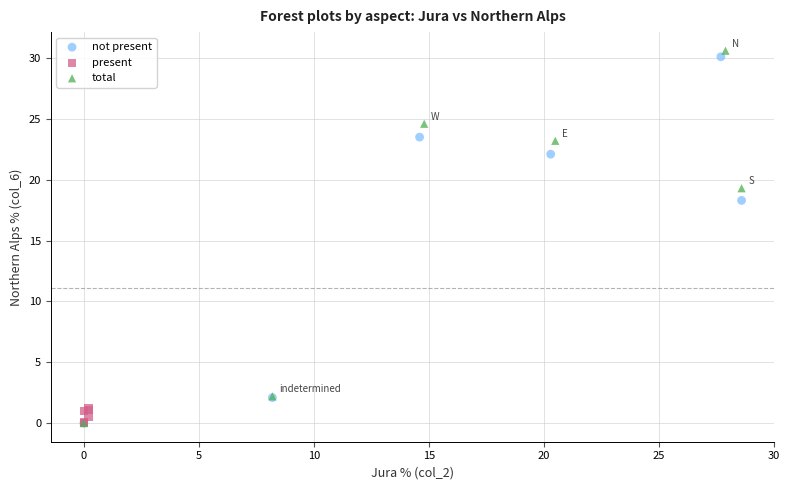

What are all the series names shown in the legend?

not present, present, total